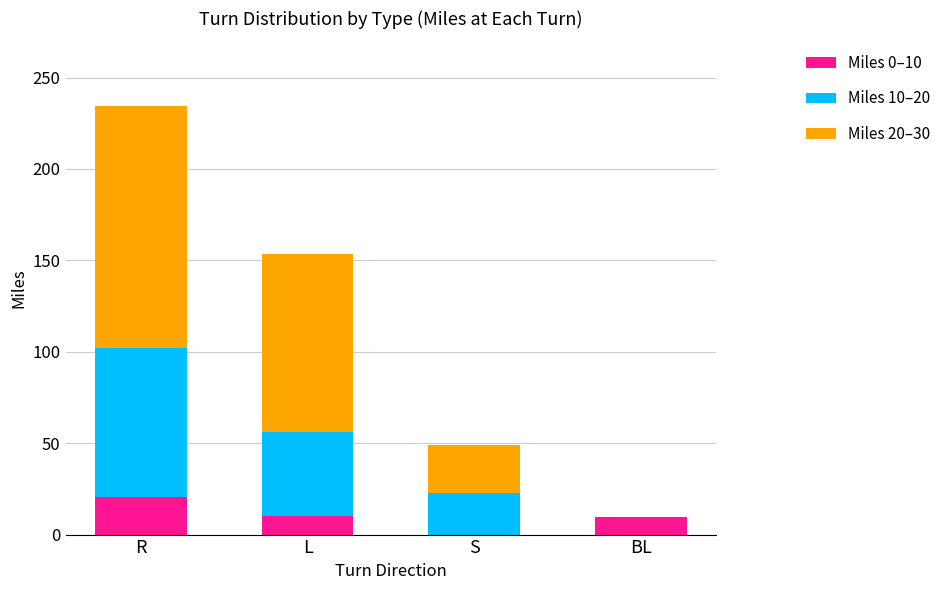

At which label does Miles 0–10 first exceed 10?

R